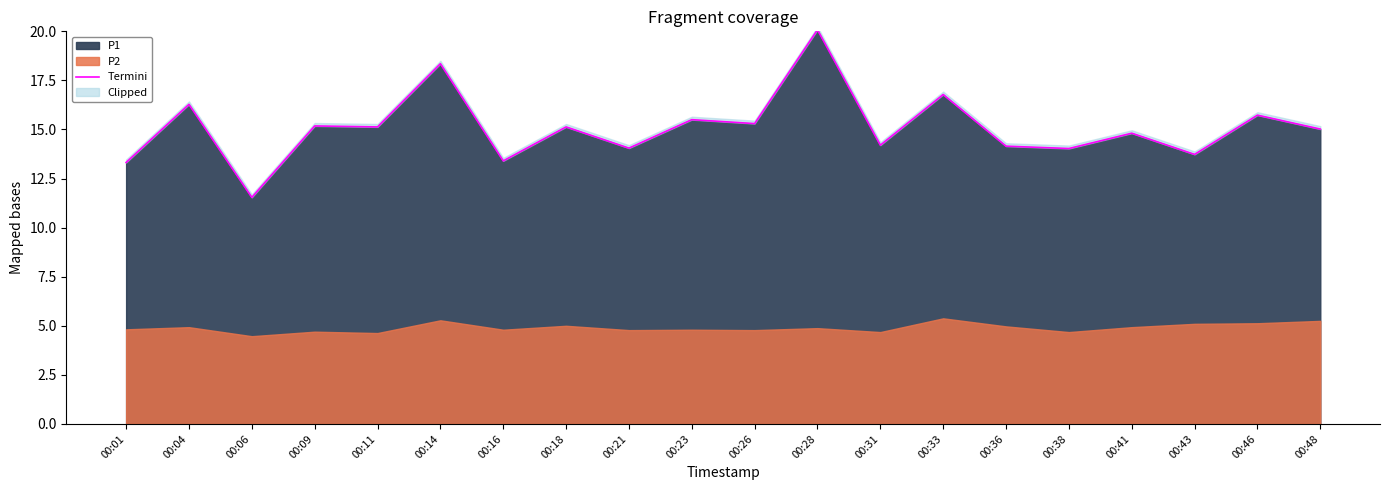

Rank the categories by value from highest to lowest.

00:28, 00:14, 00:33, 00:04, 00:46, 00:23, 00:26, 00:09, 00:18, 00:11, 00:48, 00:41, 00:31, 00:36, 00:21, 00:38, 00:43, 00:16, 00:01, 00:06